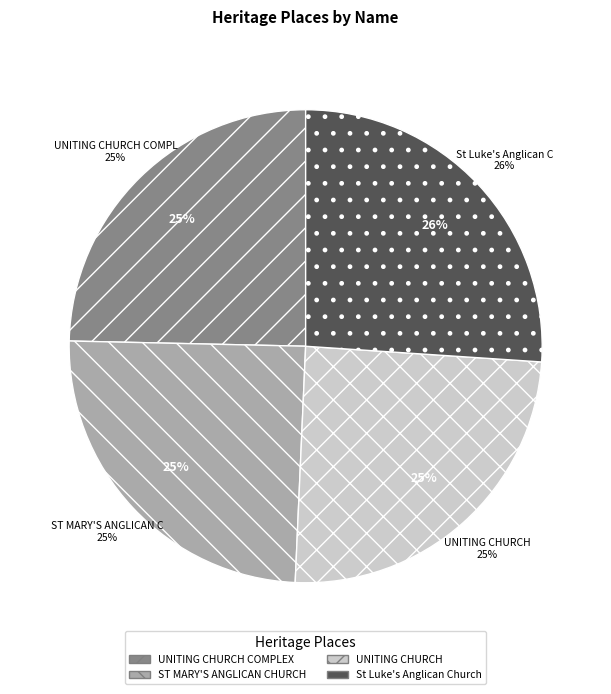

Is St Luke's Anglican Church the majority of the pie?

No